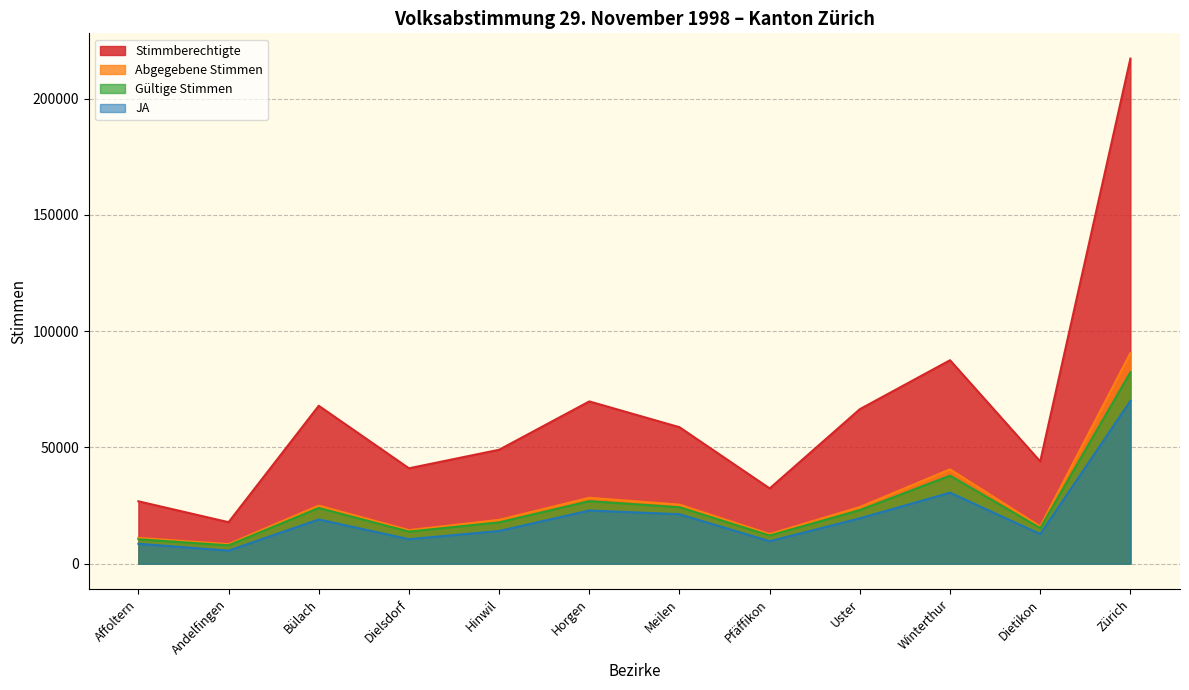

True or false: JA and Abgegebene Stimmen intersect in this chart.

False